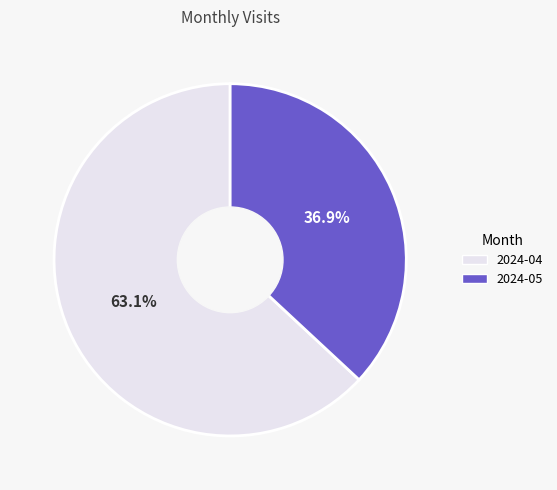

The 2024-04 slice represents 63% of the pie. True or false?

True